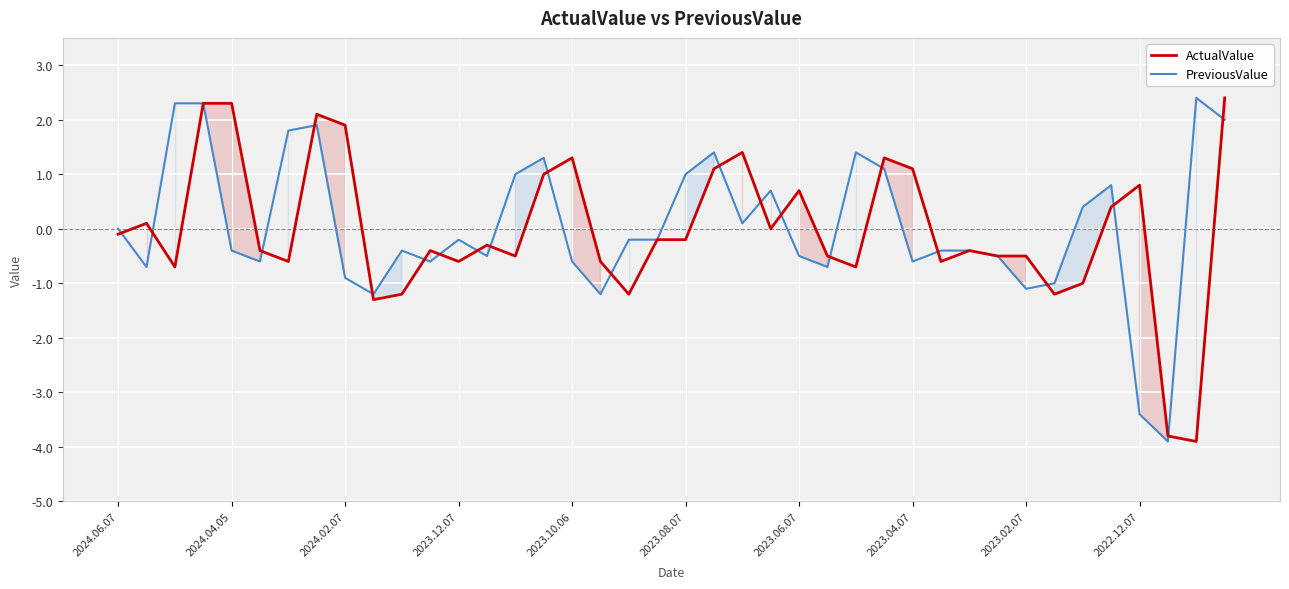

How many distinct data groups are displayed?

2